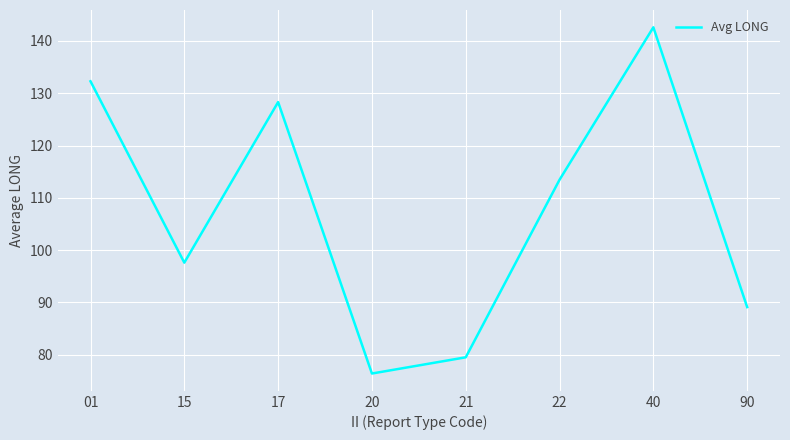

Approximately how many times larger is the value at 40 compared to 90?

1.6